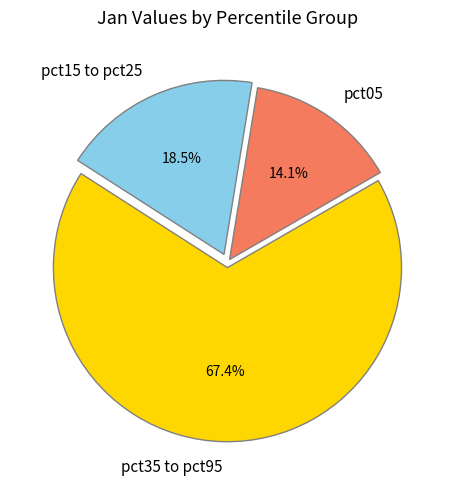

To the nearest percent, what is the difference between the largest and smallest slice percentages?

53%